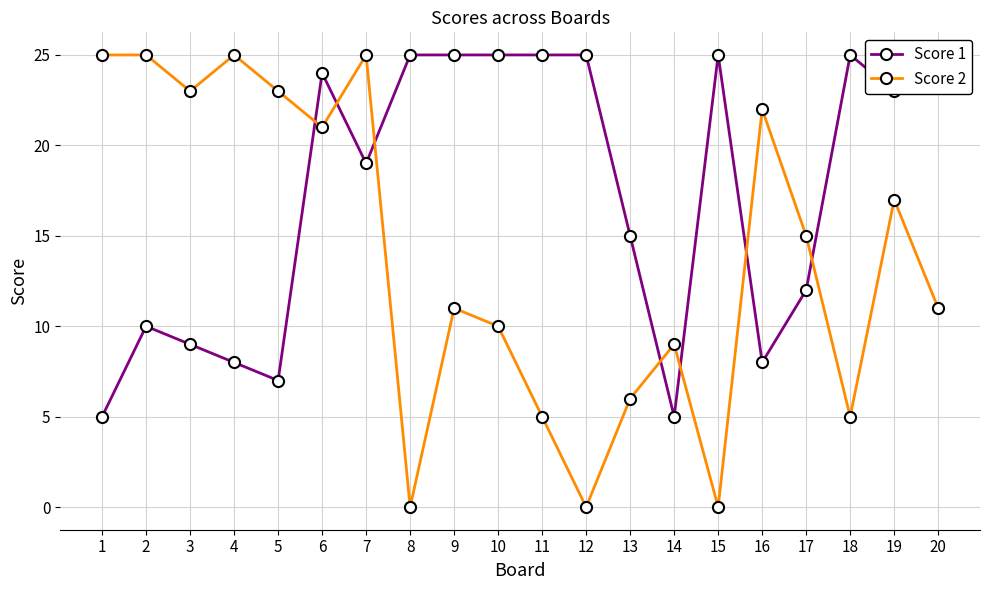

At which category does Score 1 reach its first local peak?

2